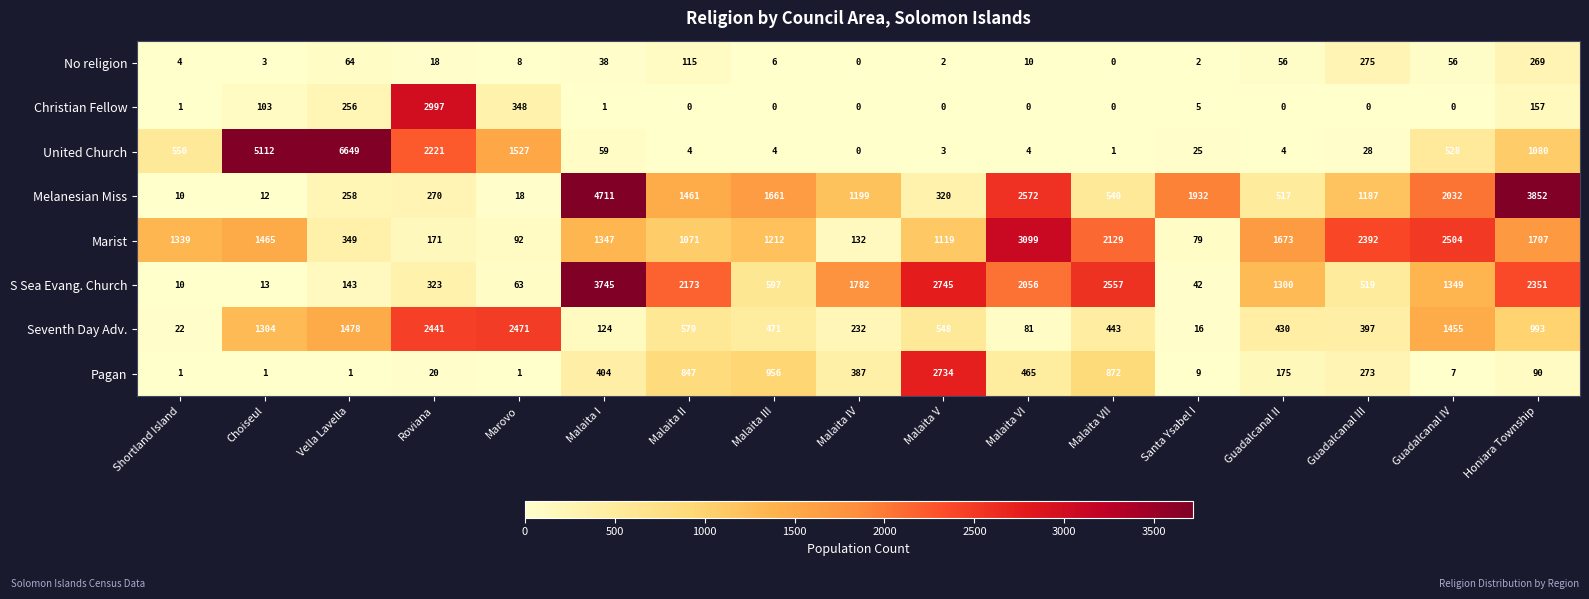

The Marist series shows 79 at Santa Ysabel I. True or false?

True